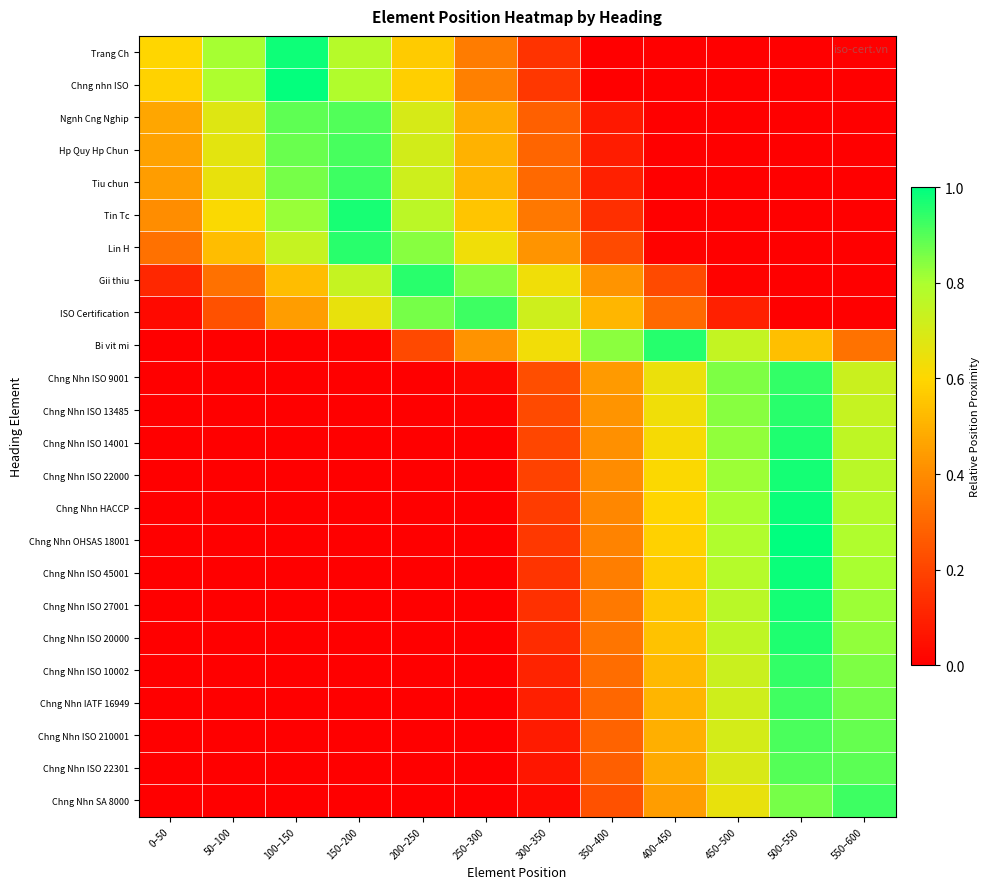

What is the spread (max minus min) of values at 550–600?

0.9